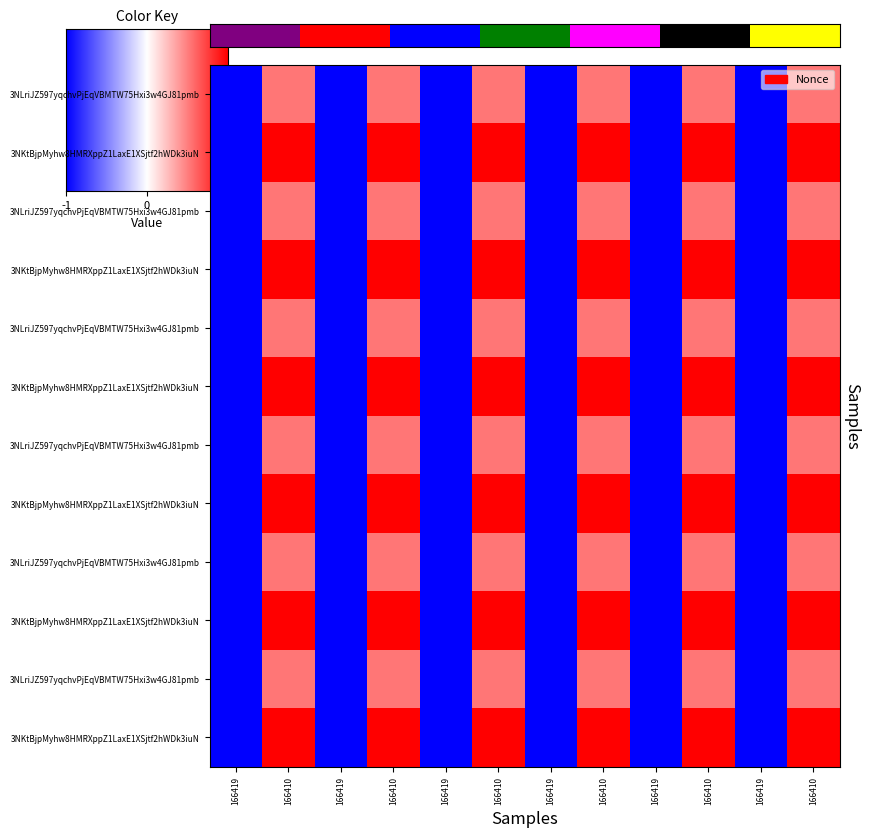

Count the number of categories in the chart.

12